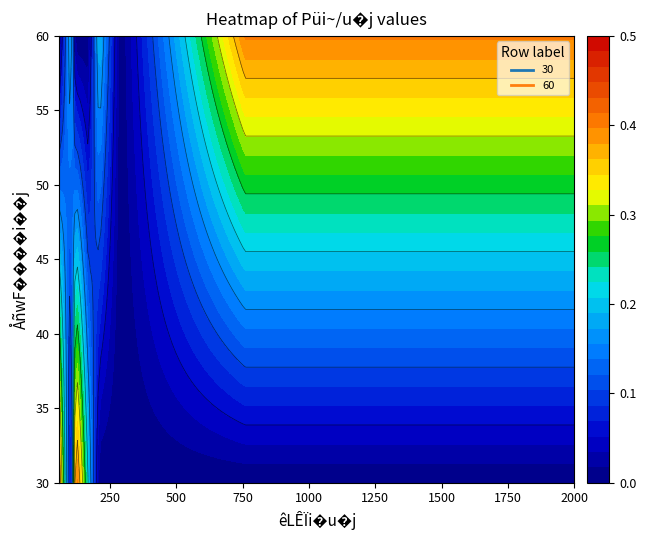

The 60 series shows 0.1 at 105. True or false?

False